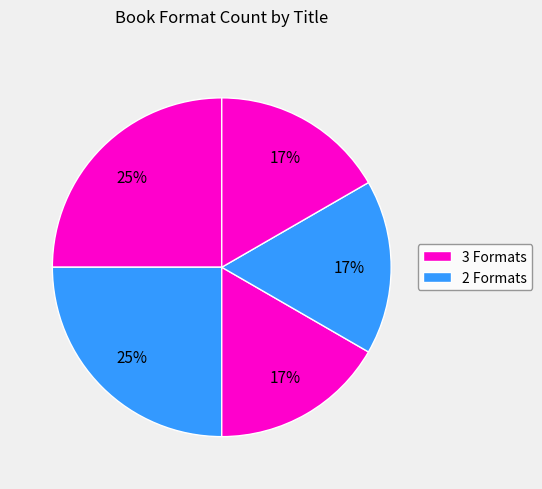

How many slices are in this pie chart?

5